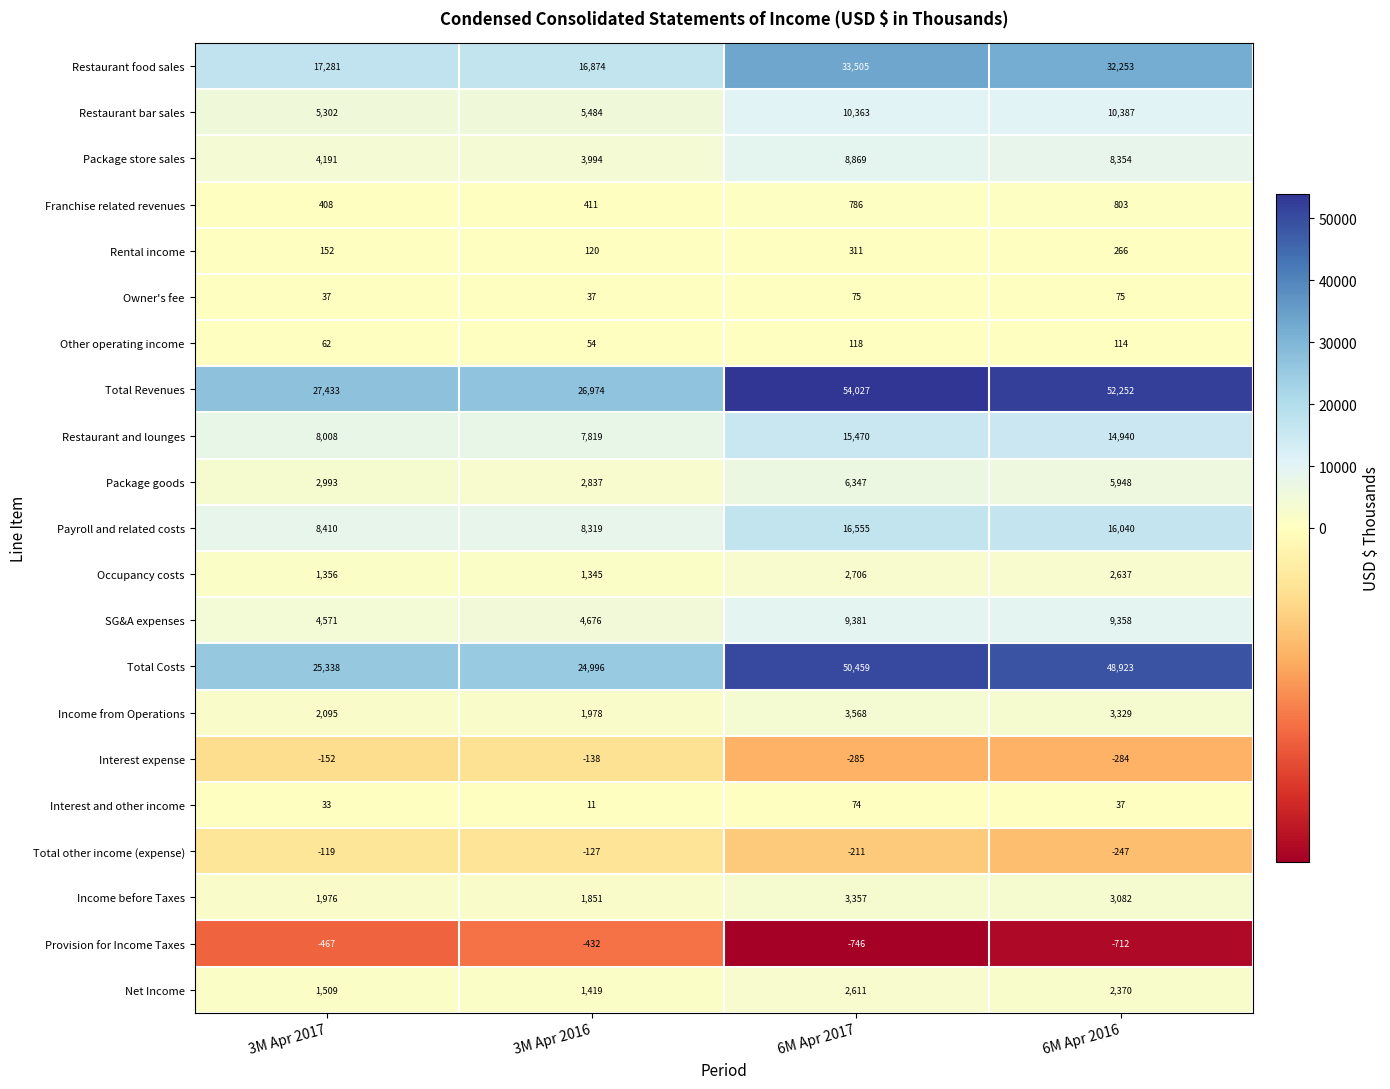

The value of Restaurant bar sales at 3M Apr 2016 is 7786. True or false?

False